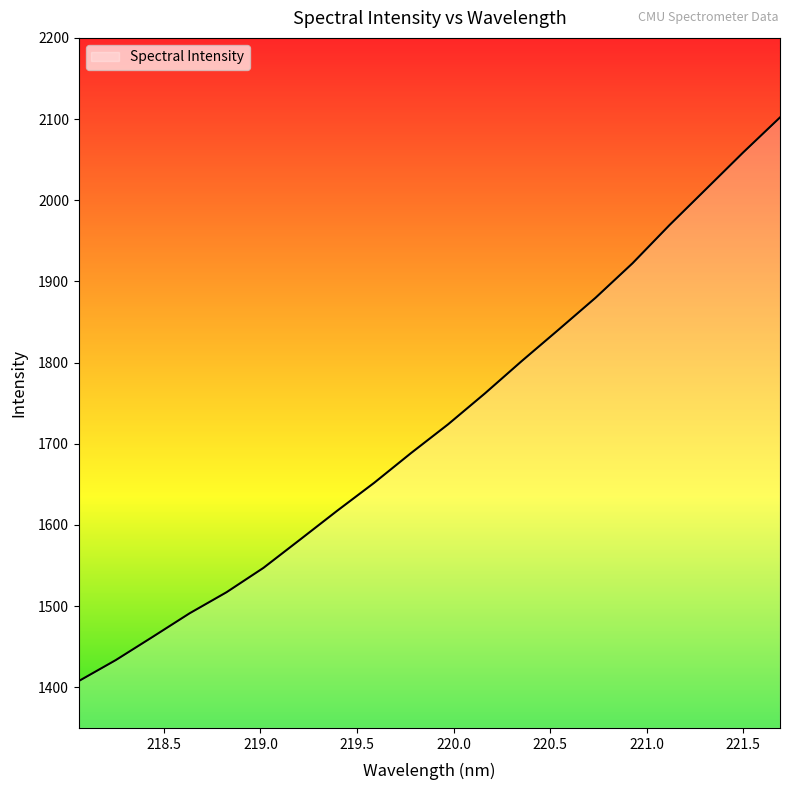

What is the difference between the maximum and minimum values?

694.2